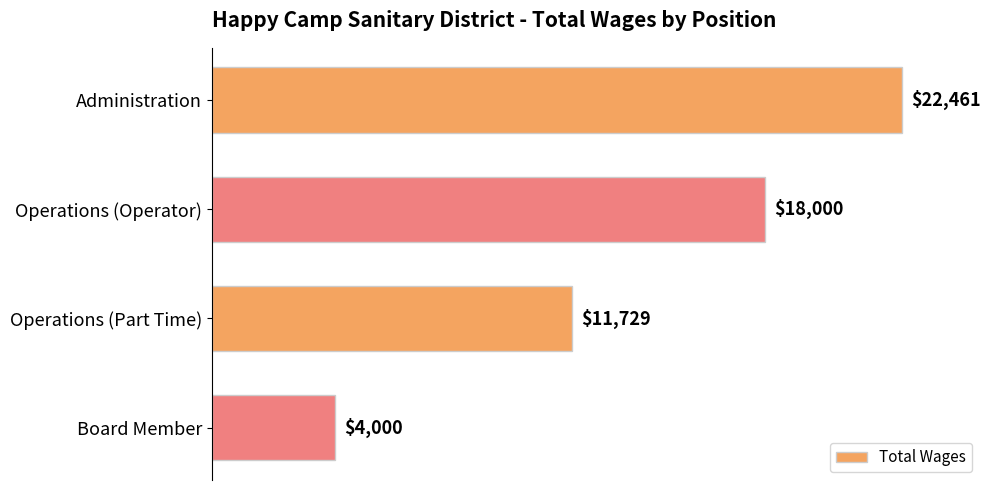

How many distinct data groups are displayed?

1